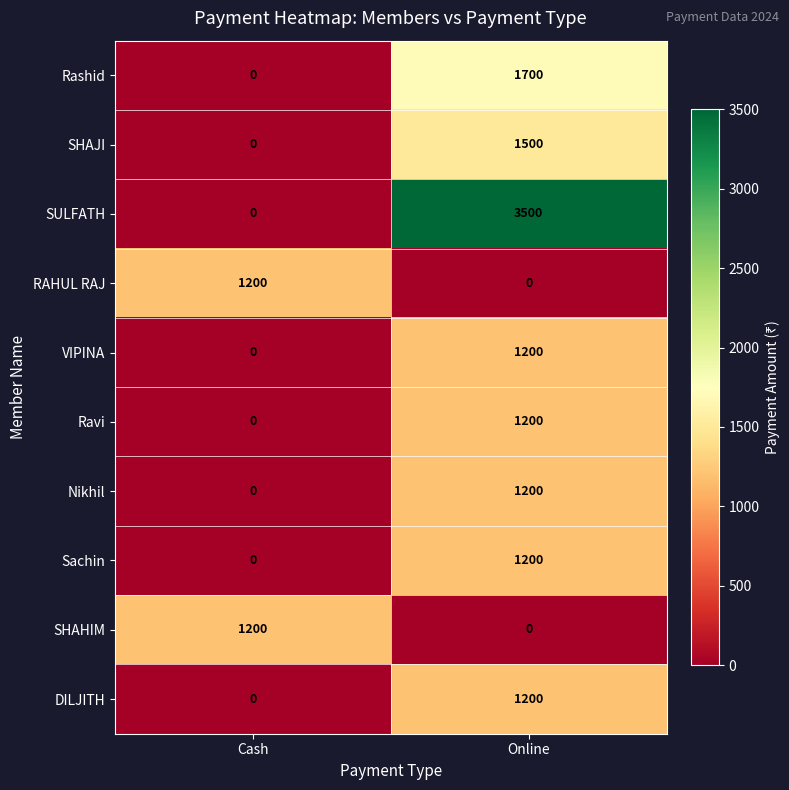

Count the number of data series in this chart.

10